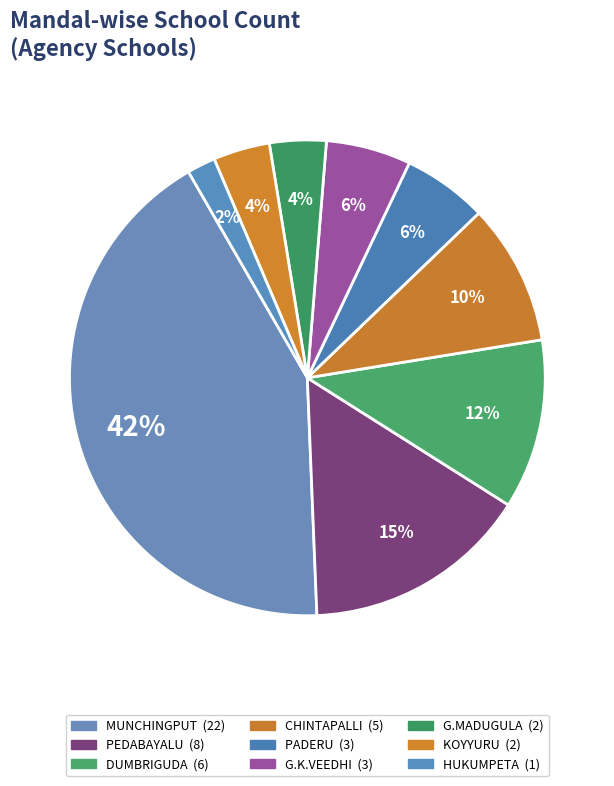

Does DUMBRIGUDA account for over 50% of the chart?

No